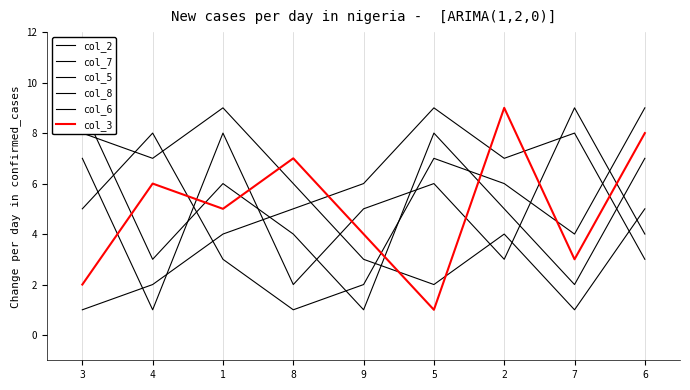

At which label does col_7 first exceed 5?

9